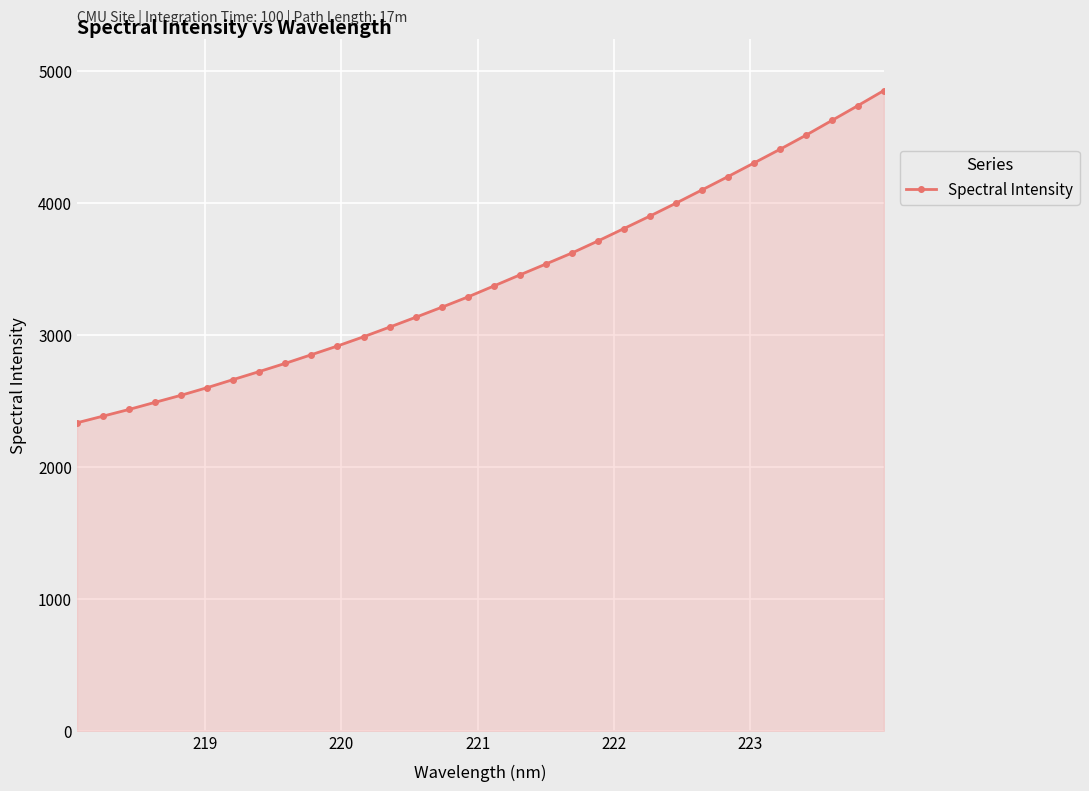

What is the value of the 1st point from the left?

2334.2